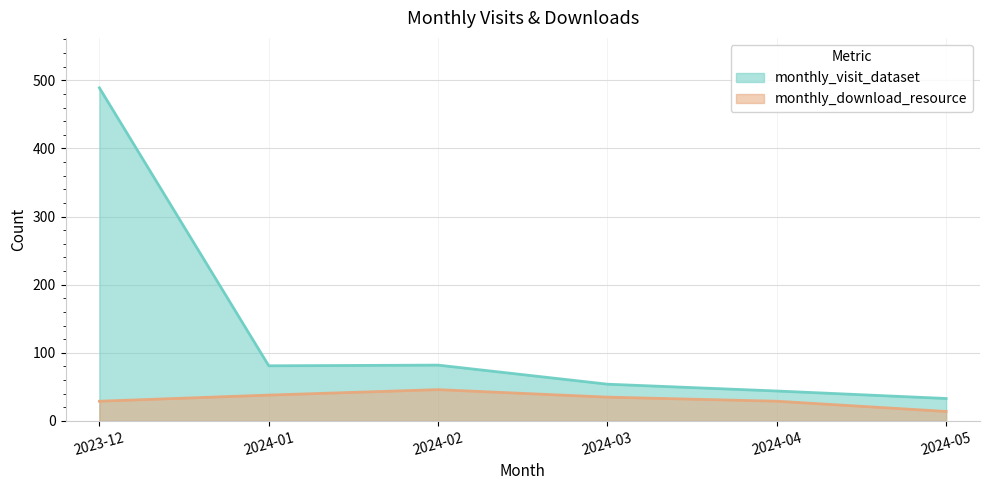

Reading left to right, list all the values displayed in this chart.

monthly_visit_dataset: 2023-12=489	2024-01=81	2024-02=82	2024-03=54	2024-04=44	2024-05=33
monthly_download_resource: 2023-12=29	2024-01=38	2024-02=46	2024-03=35	2024-04=29	2024-05=14